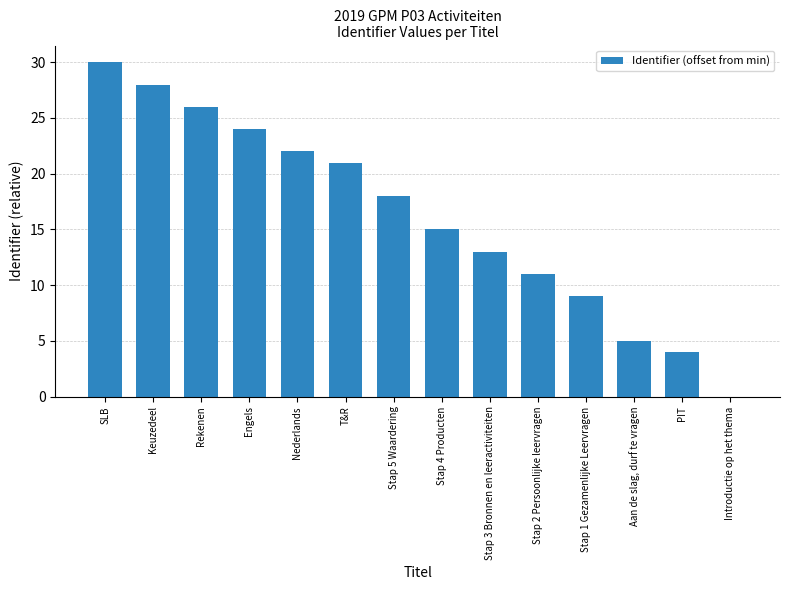

Are the bars horizontal?

No